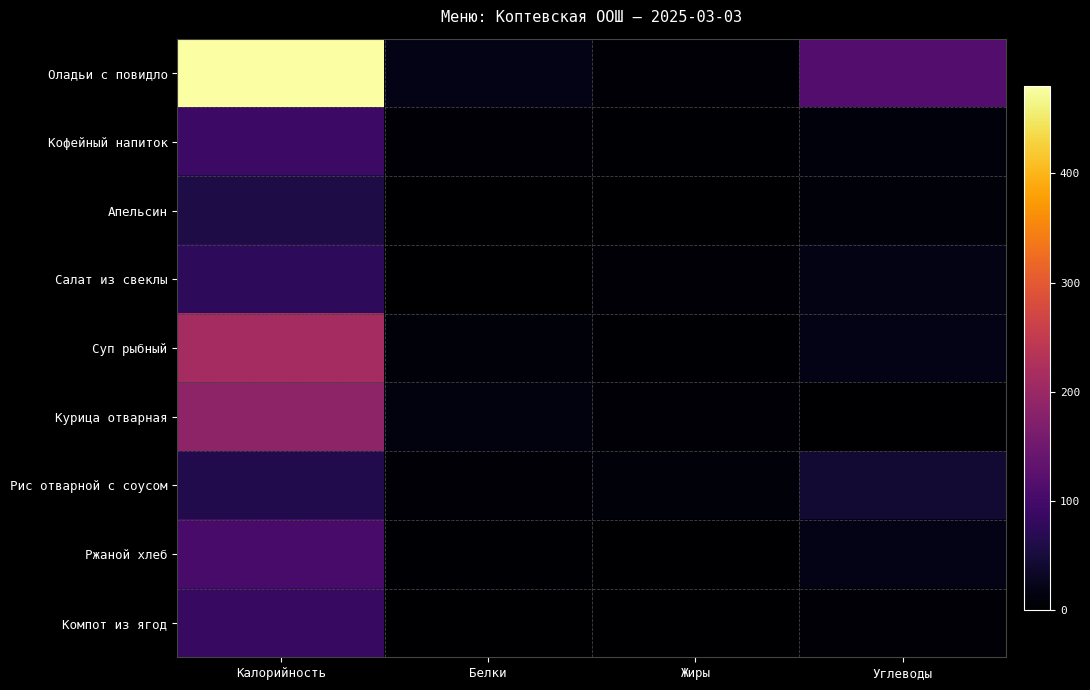

What is the total value across all series at Белки?

53.5